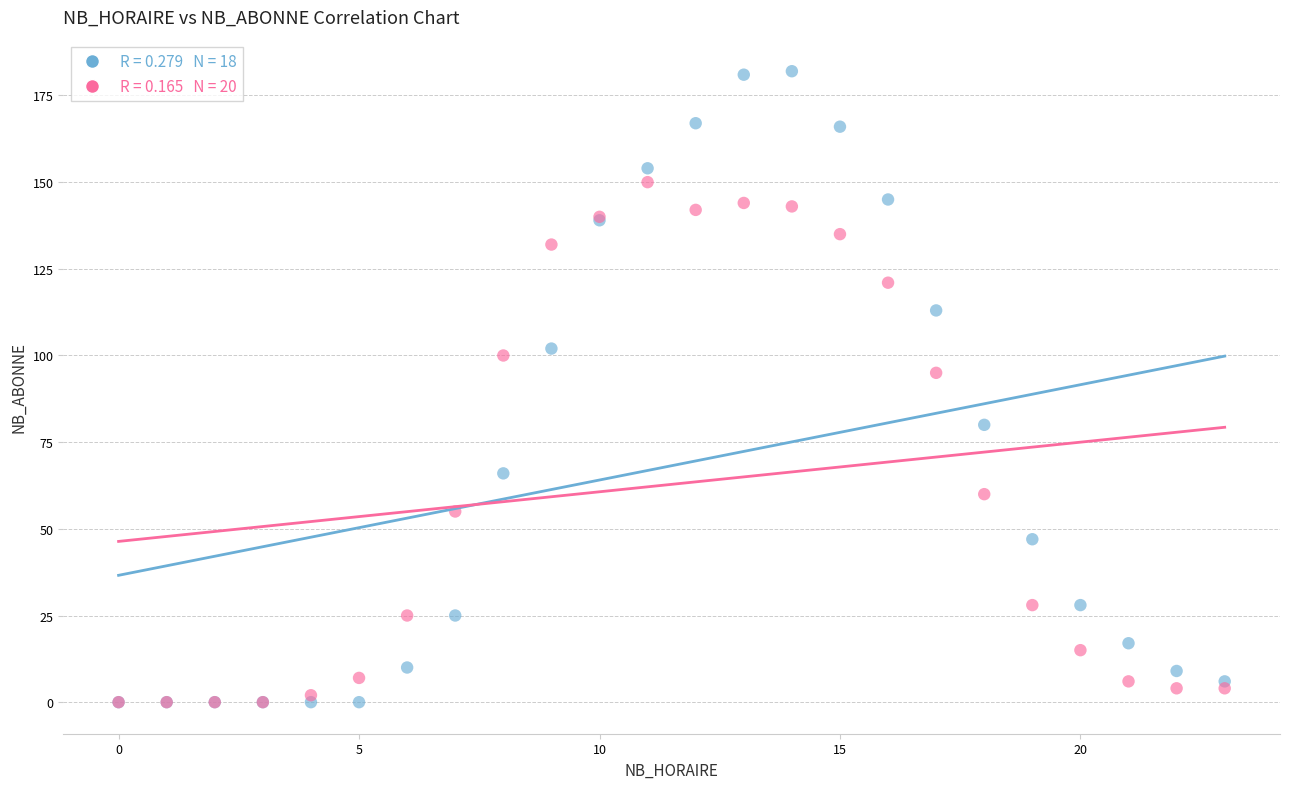

Across all series, what Y value is closest to 91?

95